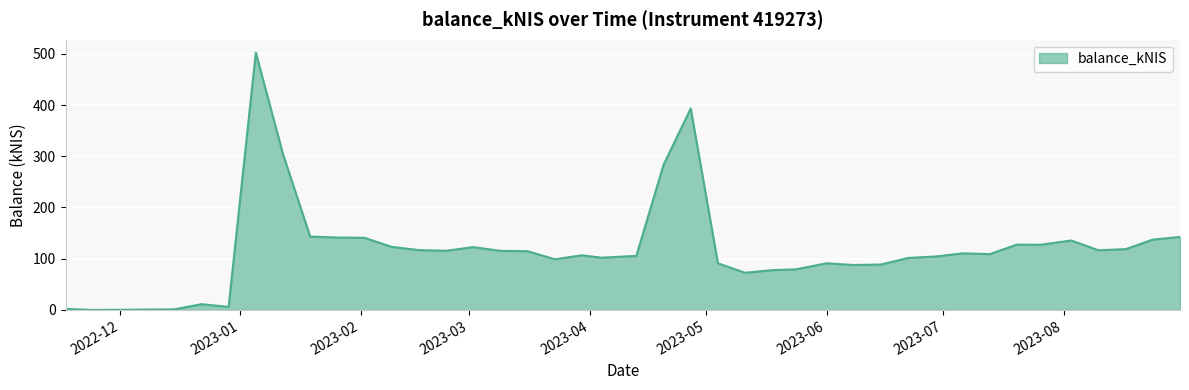

What is the maximum value shown in the chart?

502.3